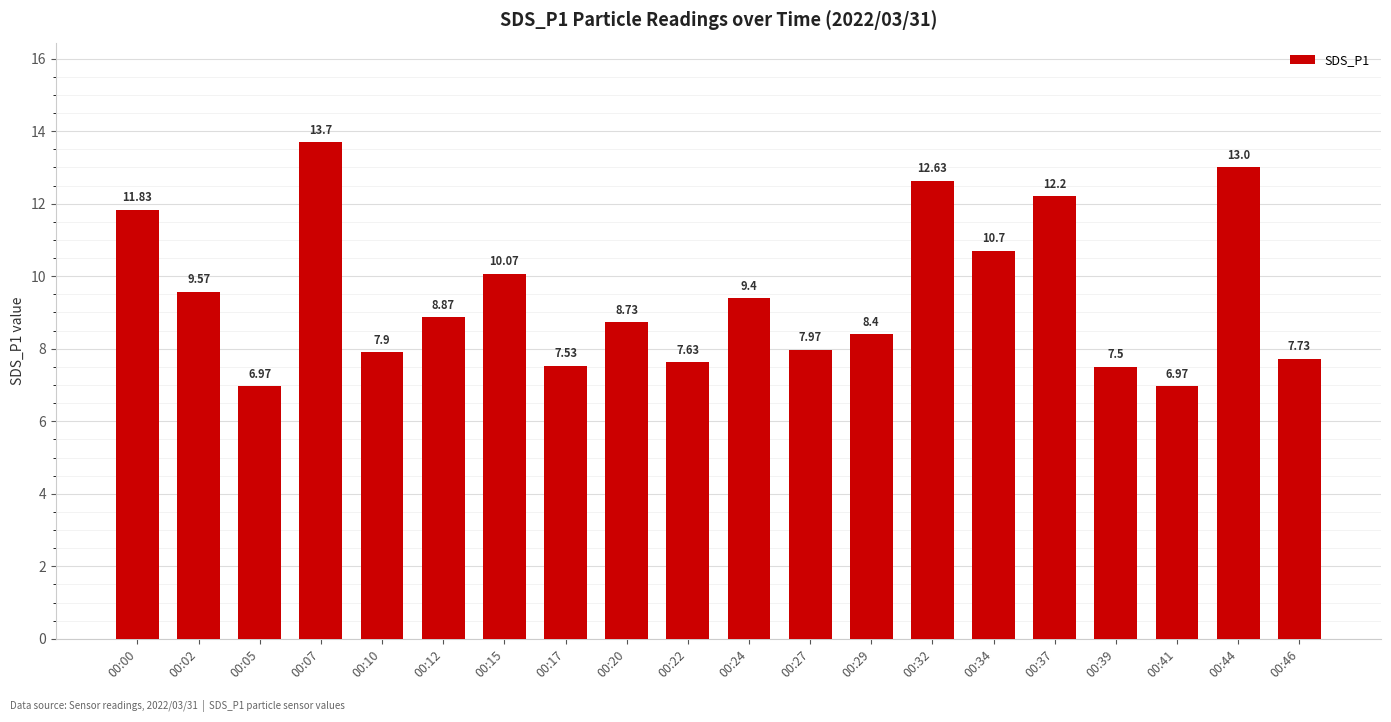

What is the difference between the second highest and second lowest values?

6.0